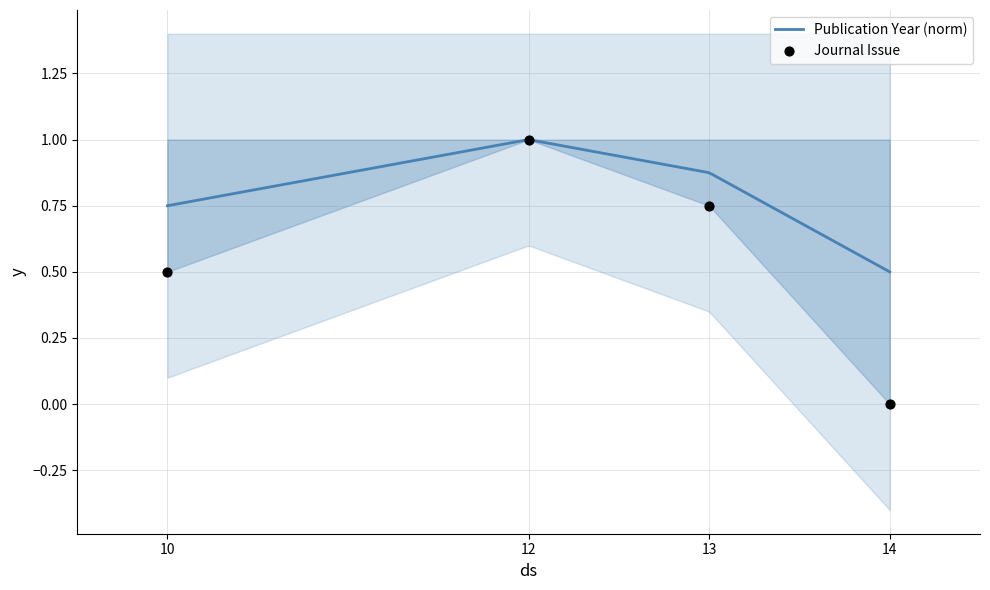

Which has a higher value, 13 or 14?

13